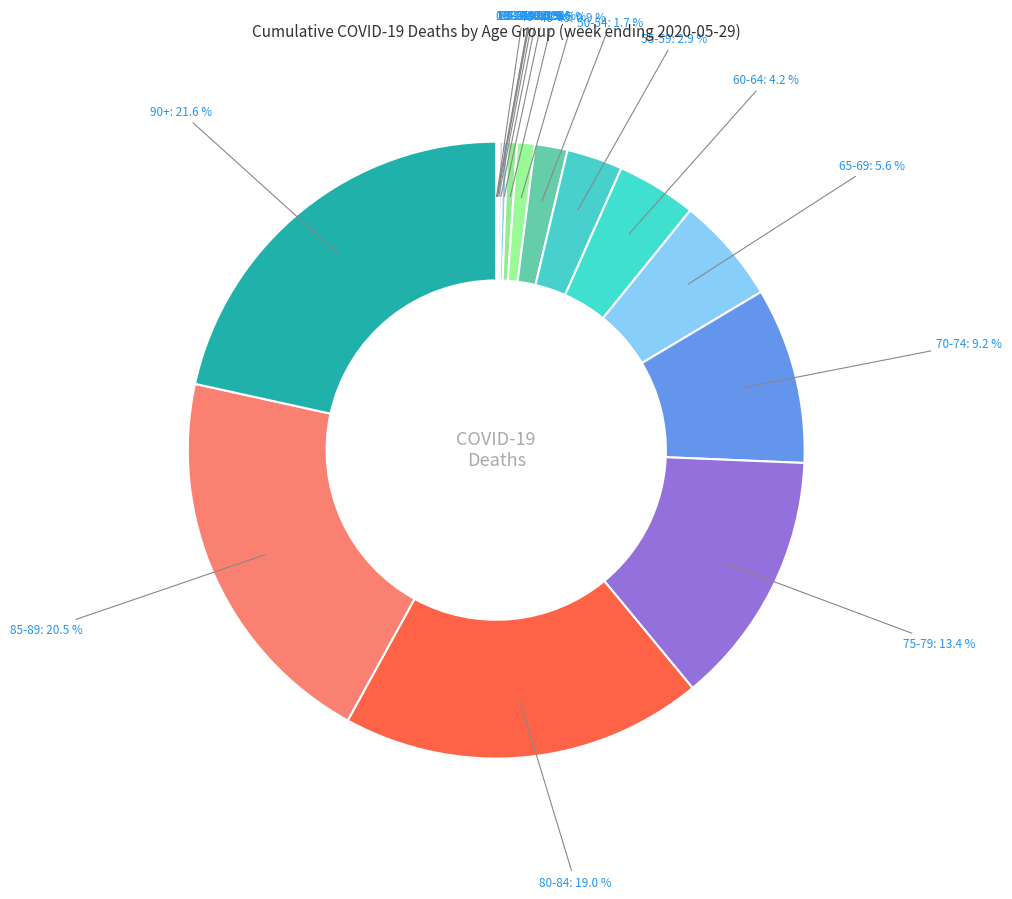

Which category has the biggest portion of the pie?

90+